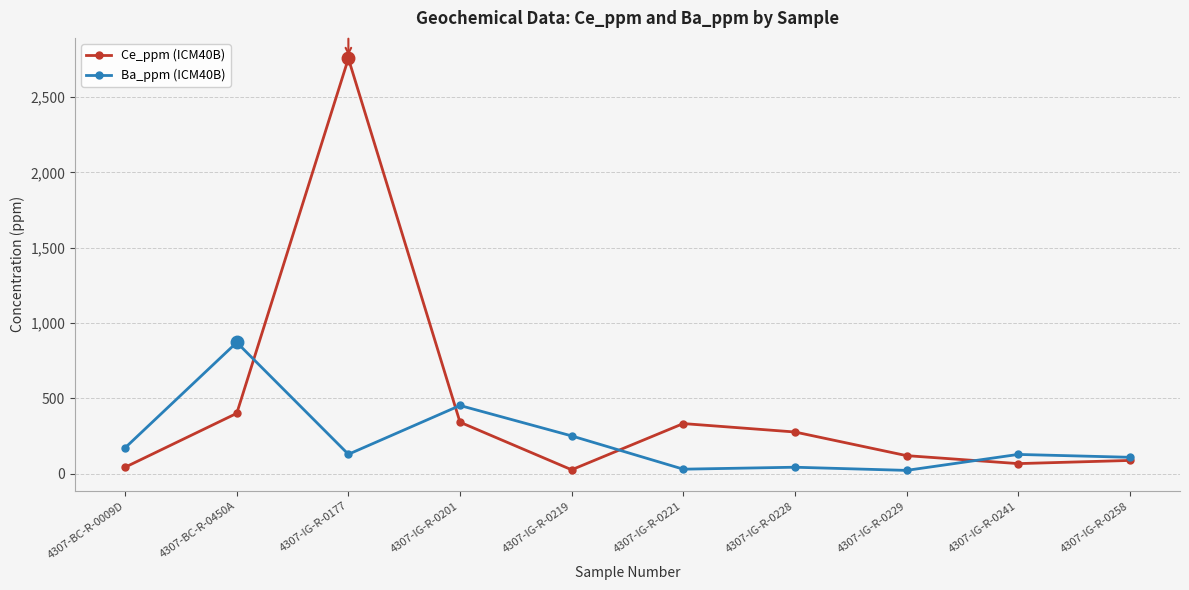

How many data points in Ce_ppm (ICM40B) are less than 276?

5